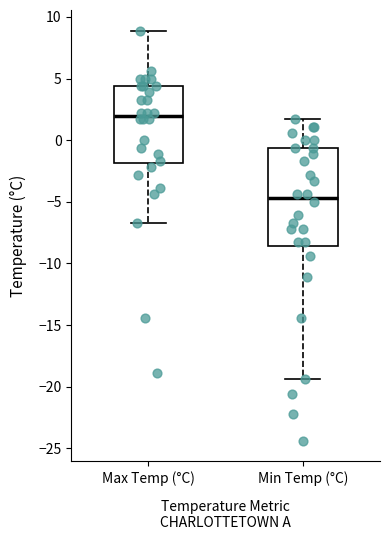

Where is the lower edge of the box for Min Temp (°C) on the y-axis? The values are not printed on the chart, so give them approximately, as read against the axis.

-8.5